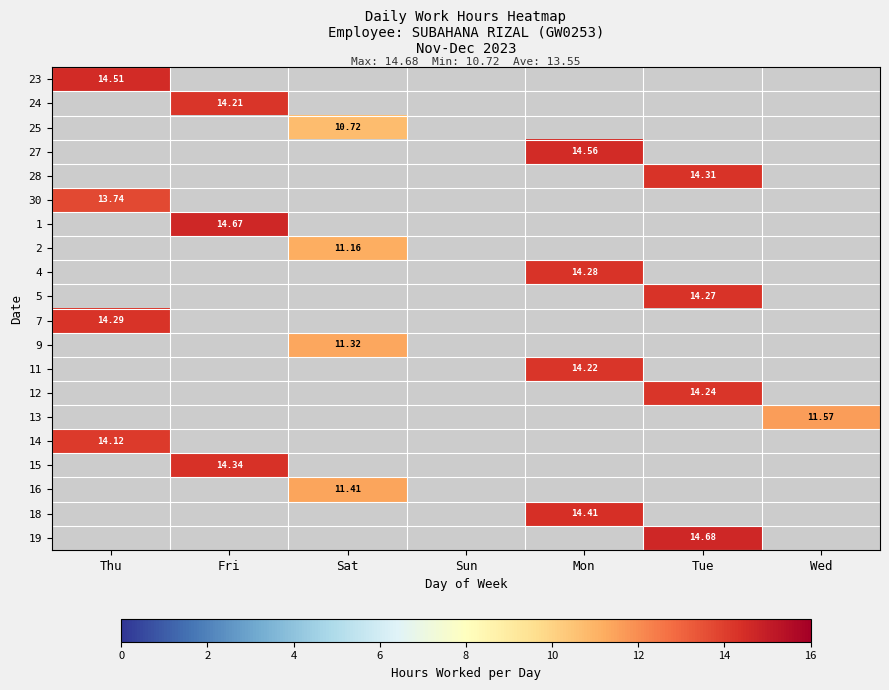

The 9 series shows 0.0 at Fri. True or false?

True